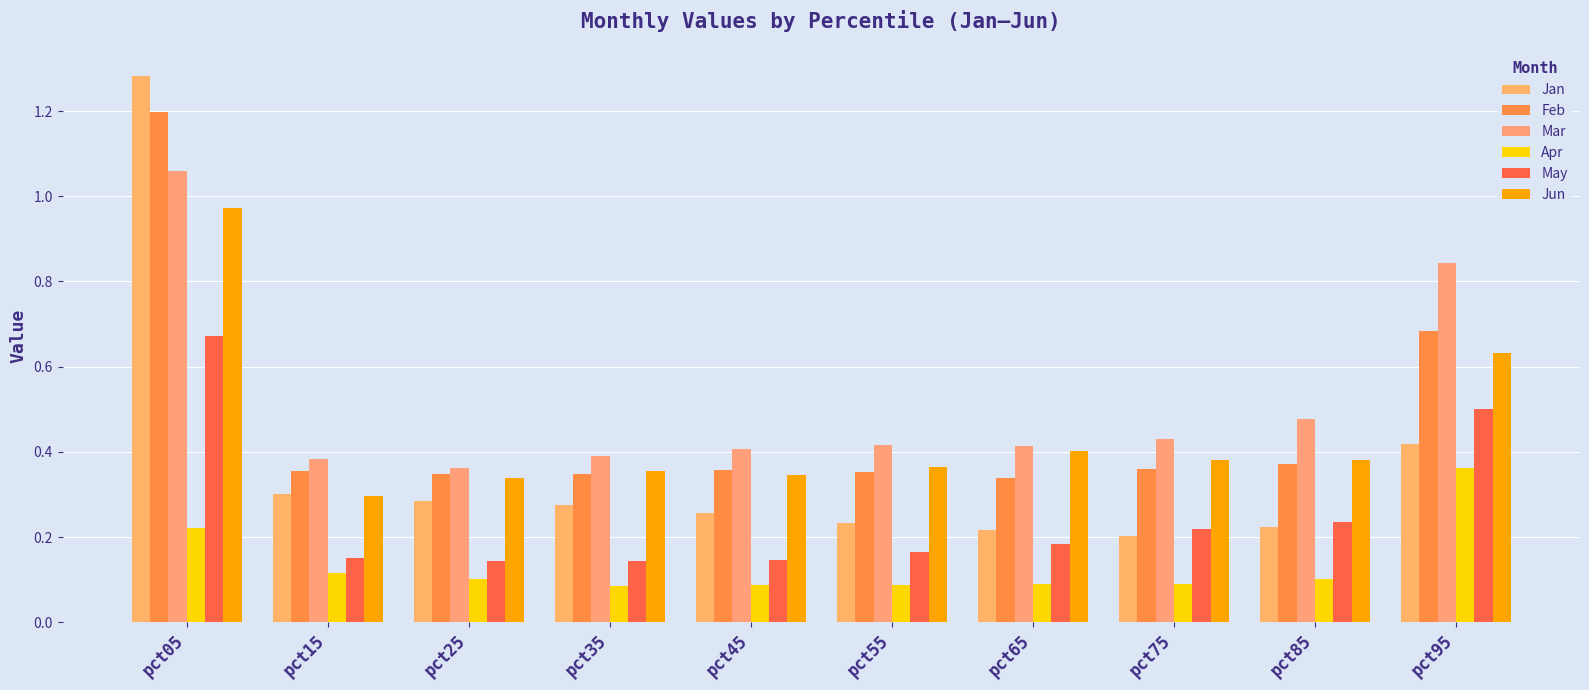

How many bars are there in each group?

6